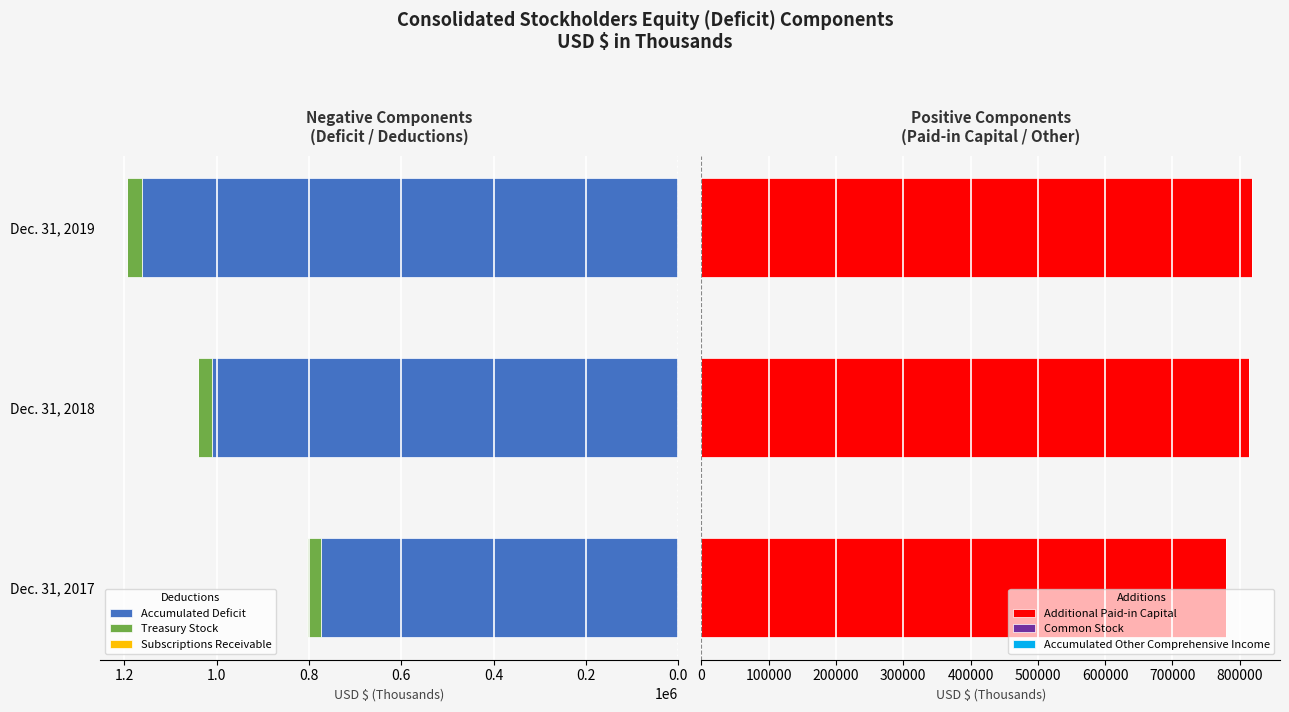

What is the minimum value for Accumulated Deficit?

773791.0